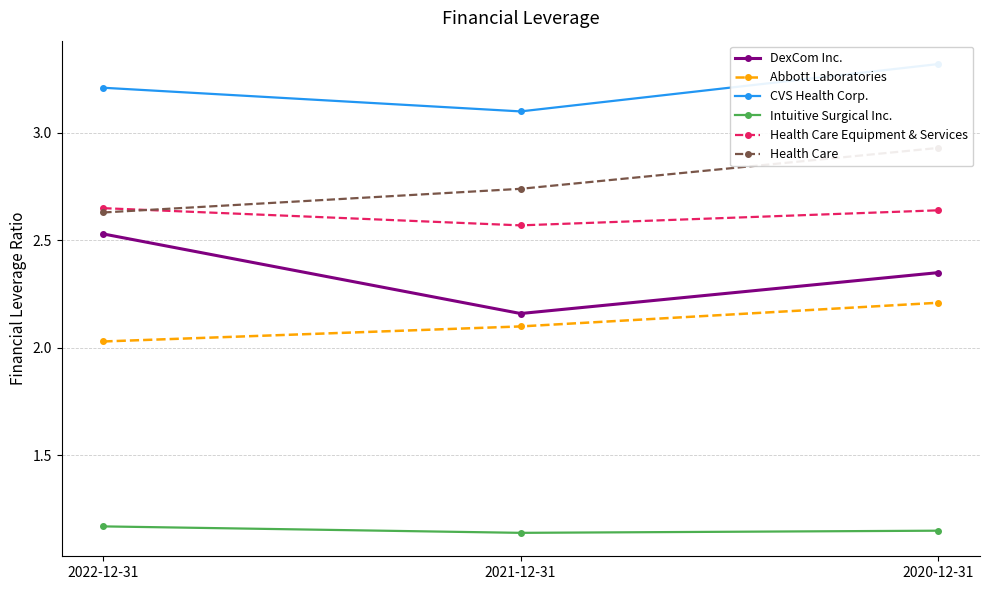

What is the label of the 2nd point from the left?

2021-12-31